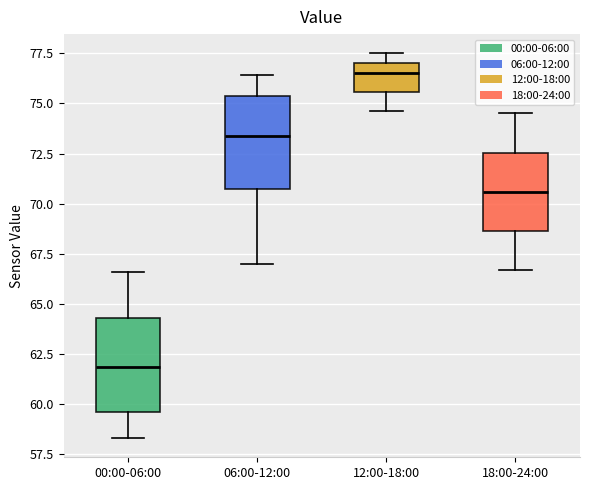

Reading left to right, transcribe this box plot: for each box, give where its median line is, the range the box spans, and where its two whiskers end, as read against the y-axis. The values are not printed on the chart, so give them approximately, as read against the axis.

00:00-06:00: median 62.0, box 59.5 to 64.5, whiskers 58.5 to 66.5
06:00-12:00: median 73.5, box 70.5 to 75.5, whiskers 67.0 to 76.5
12:00-18:00: median 76.5, box 75.5 to 77.0, whiskers 74.5 to 77.5
18:00-24:00: median 70.5, box 68.5 to 72.5, whiskers 66.5 to 74.5